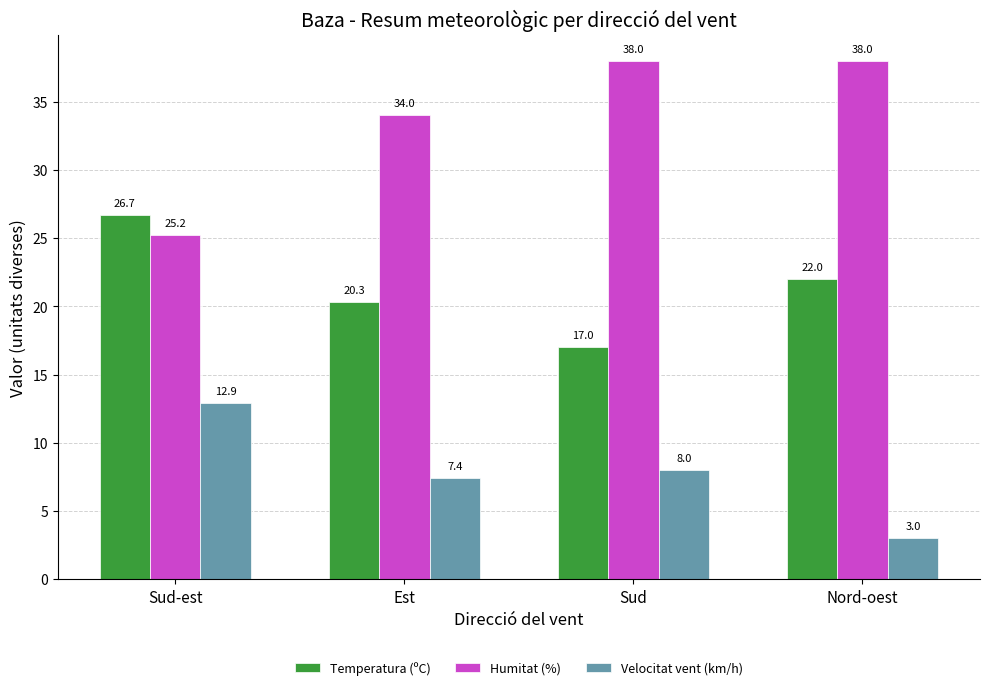

What is the difference between the Velocitat vent (km/h) values at Est and Sud?

0.6